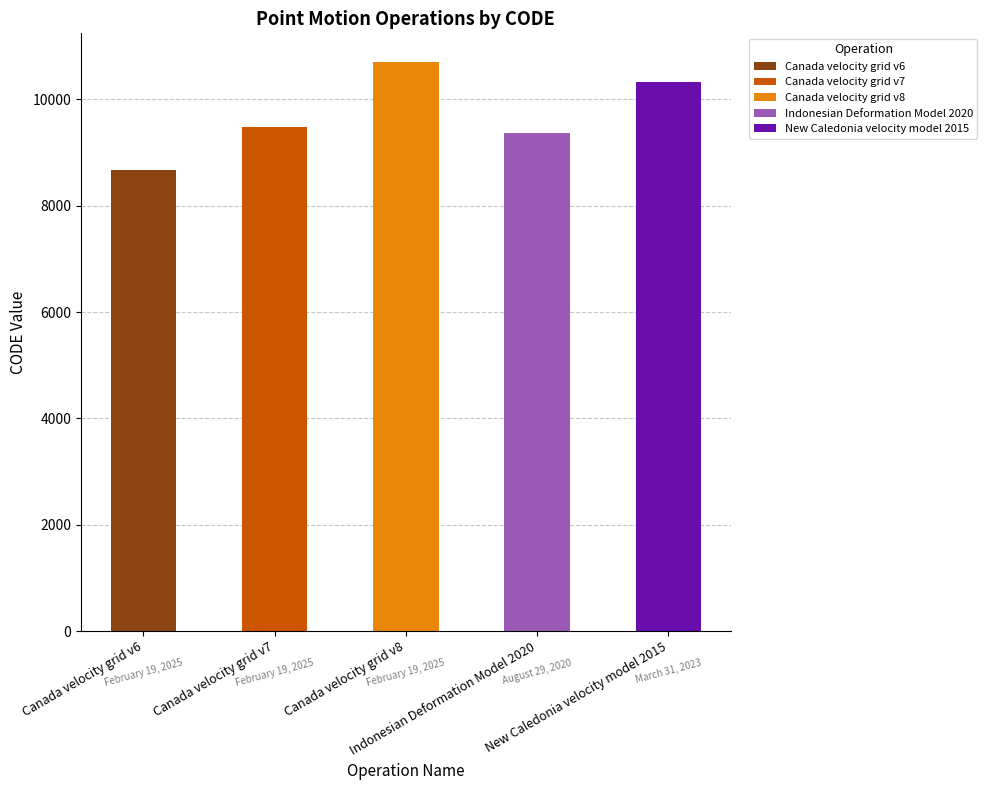

What is the average value?

9713